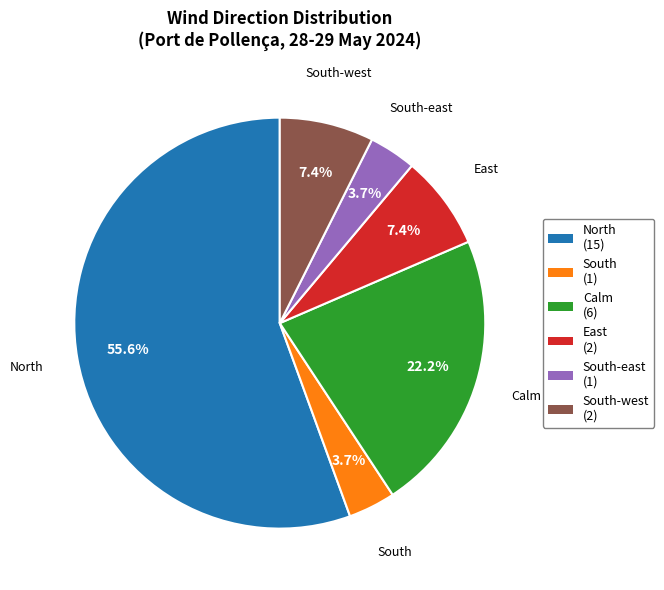

Is there any slice that represents more than half of the pie?

Yes